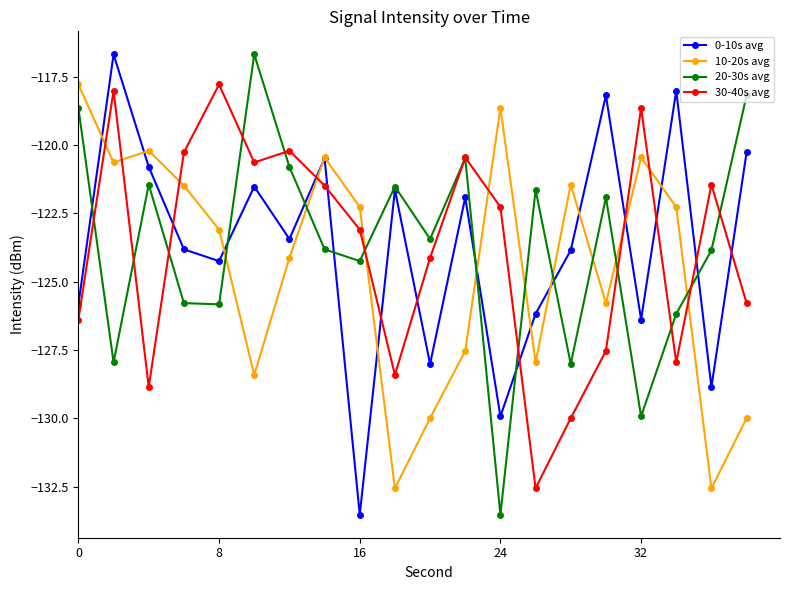

What is the value of the 10-20s avg point at the 11th from the left?

-130.0